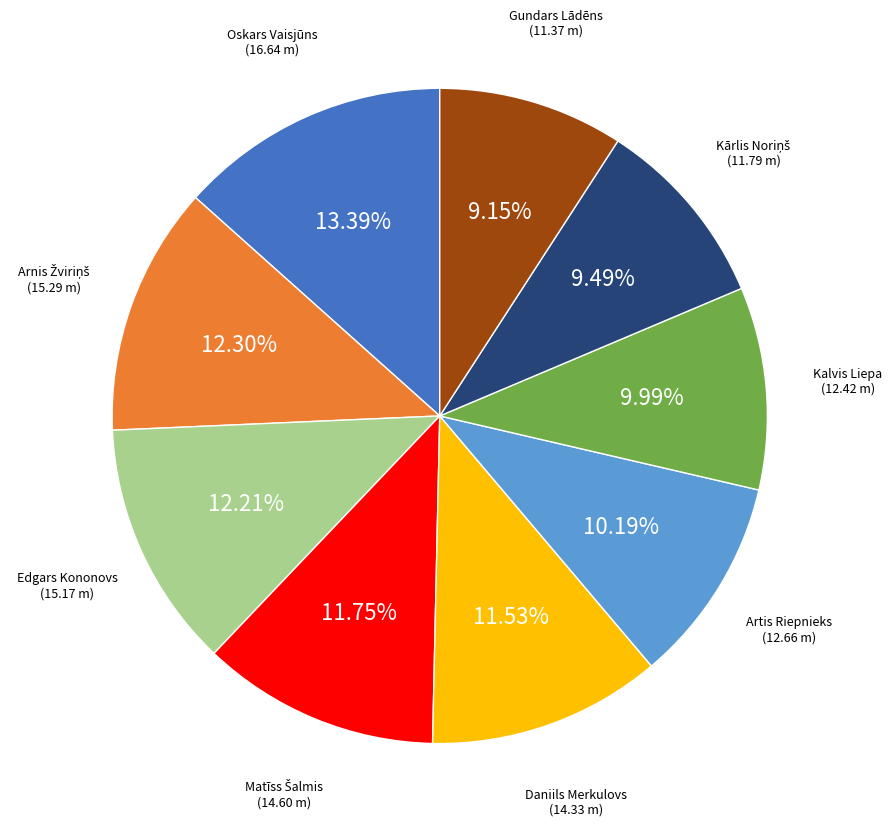

Does any single category account for the majority?

No